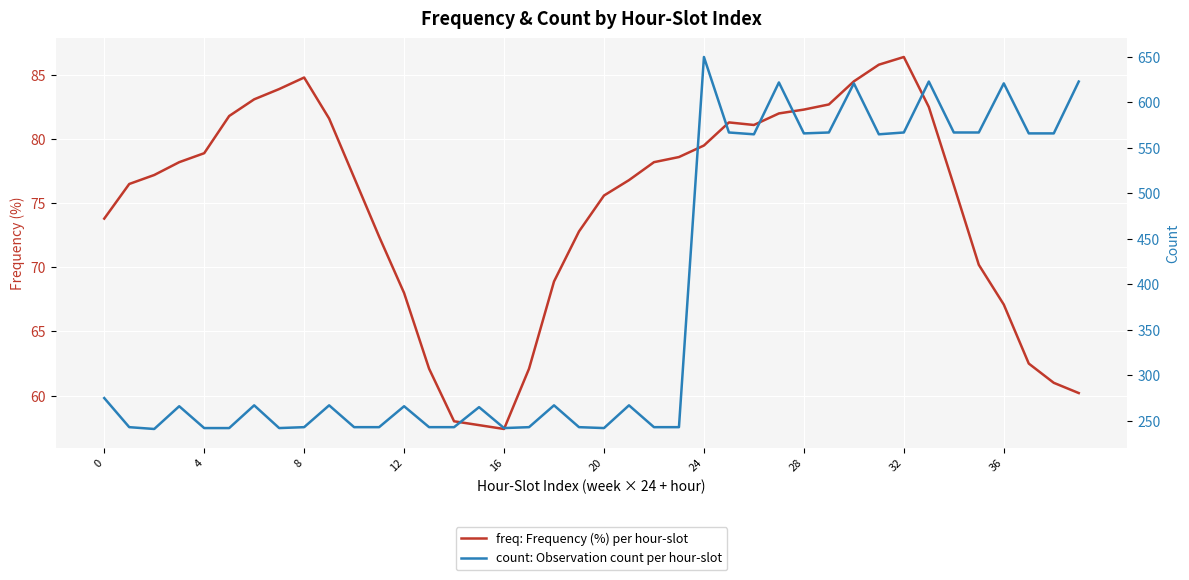

Which has a higher value, 38 or 26?

26